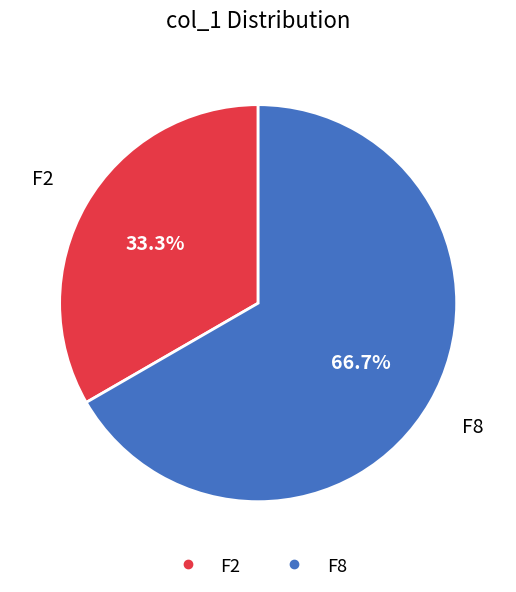

What percentage is NOT represented by F8?

33.3%